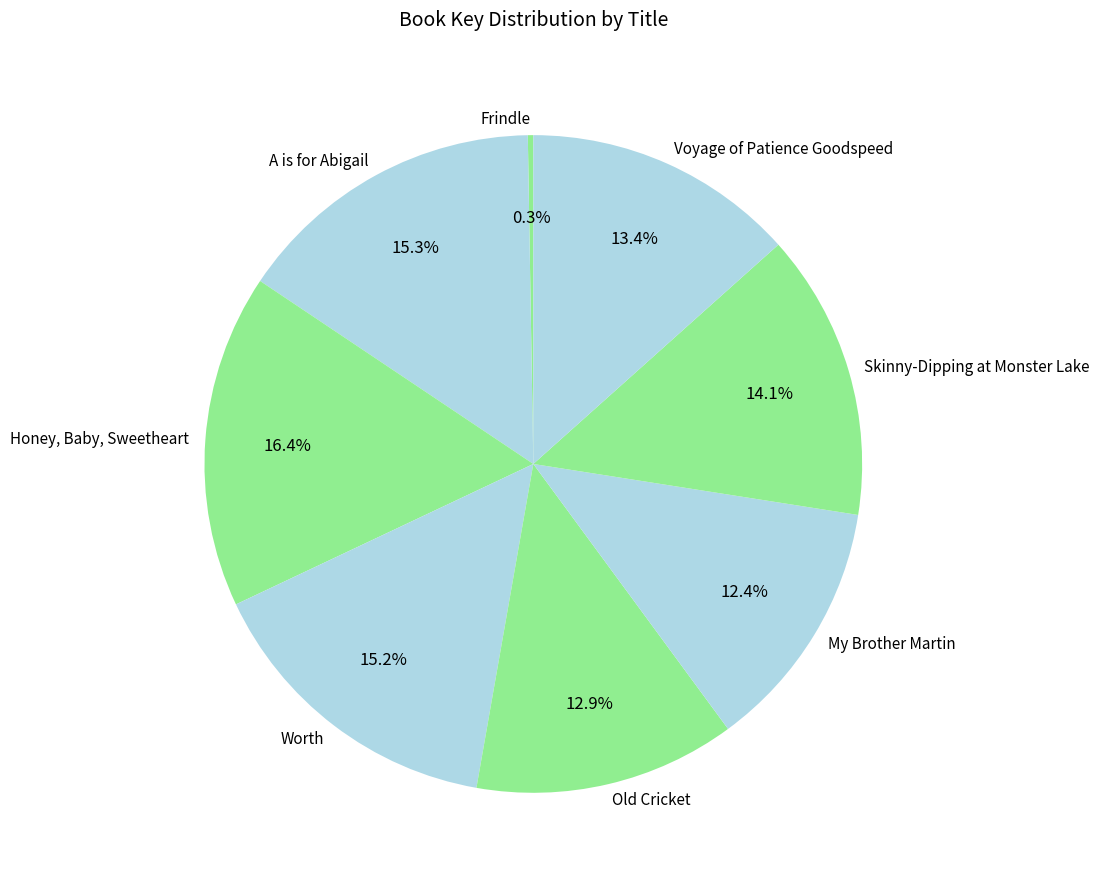

To the nearest percent, what portion does My Brother Martin represent?

12%